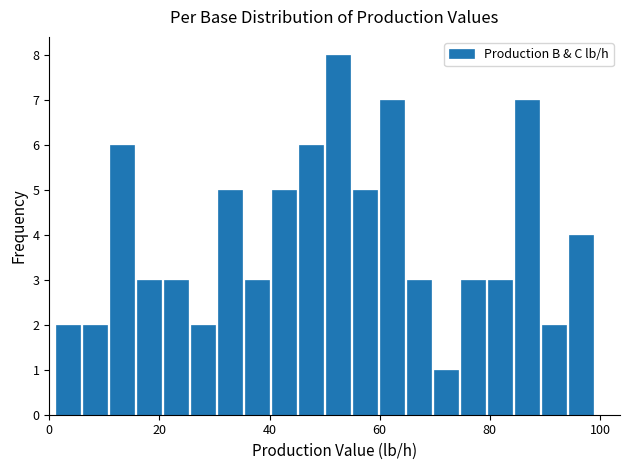

Around what value on the x-axis is the tallest bar? Give the approximate position of its centre, as read against the axis.

52